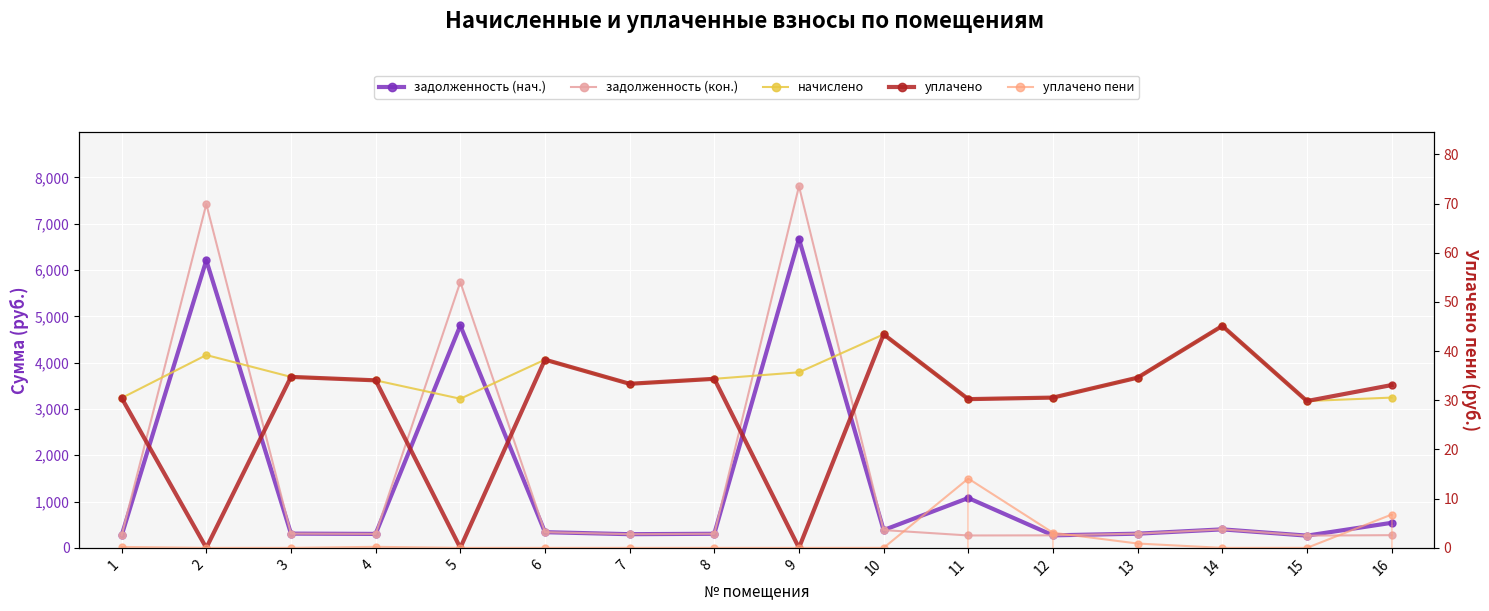

True or false: задолженность (кон.) has a value of 274.4 at 16.

True